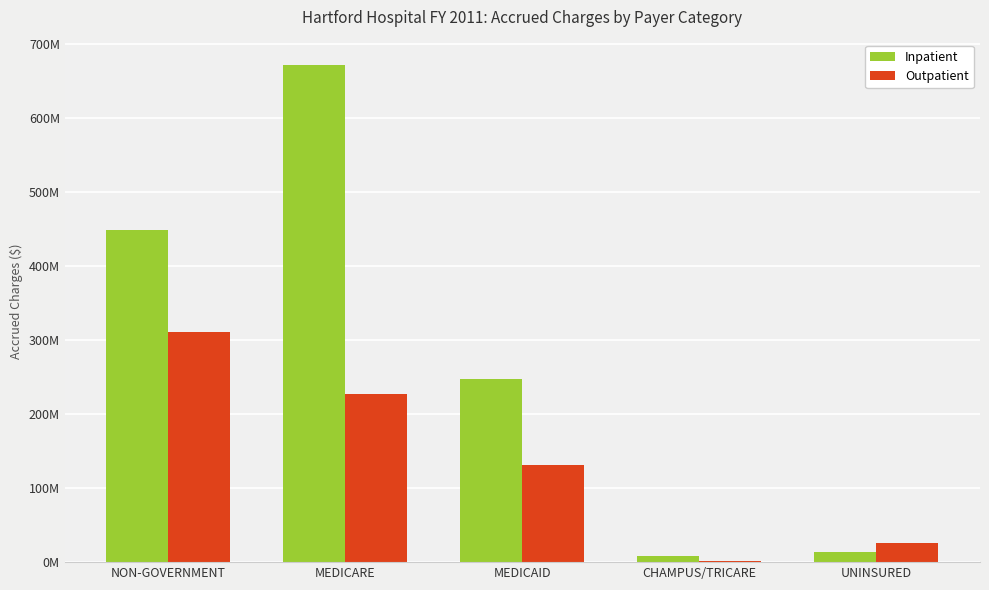

What is the difference between the highest and lowest values at NON-GOVERNMENT?

137868672